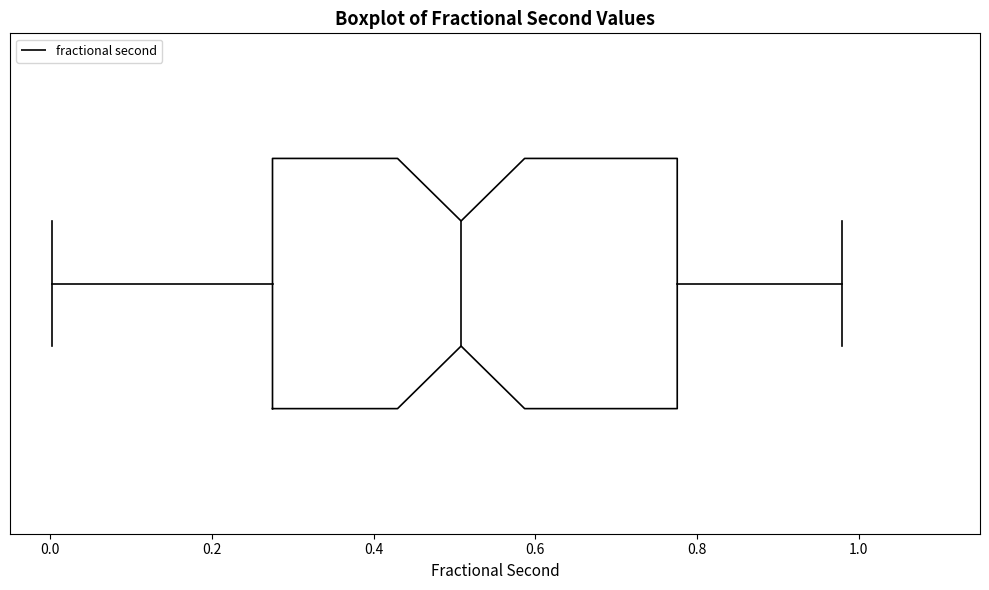

Read this box plot against the x-axis: the position of the median line, the range covered by the box, and the ends of both whiskers. The values are not printed on the chart, so give them approximately, as read against the axis.

median 0.50, box 0.28 to 0.78, whiskers 0.00 to 0.98